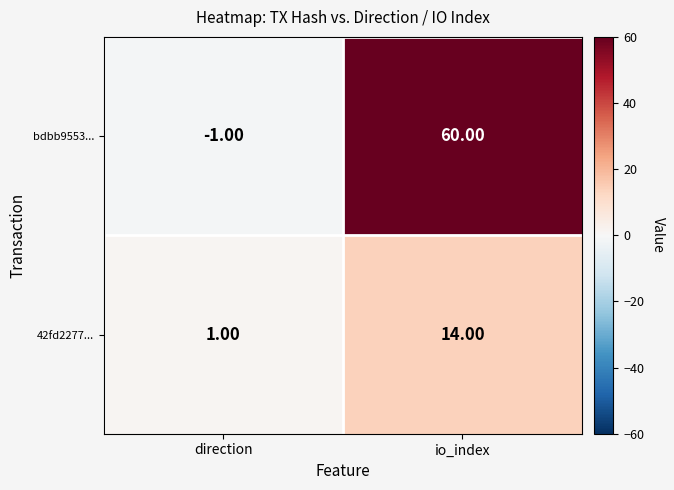

Which series changed the most between direction and io_index?

bdbb9553...